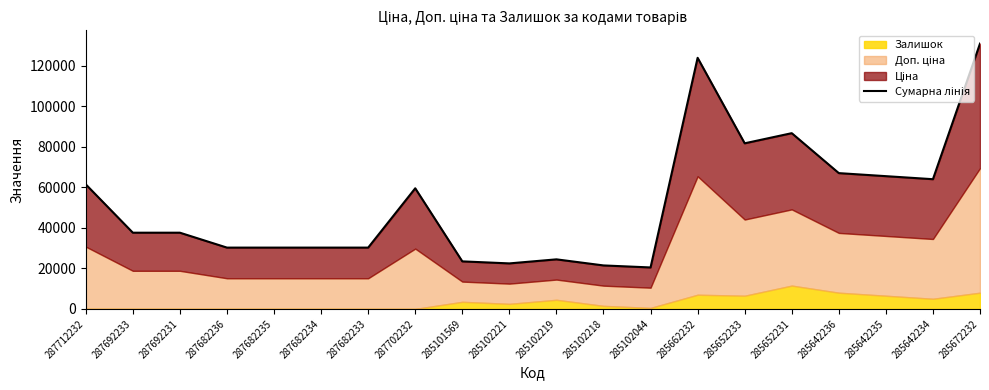

List the labels in order of value, smallest first.

285102044, 285102218, 285102221, 285101569, 285102219, 287682236, 287682235, 287682234, 287682233, 287692233, 287692231, 287702232, 287712232, 285642234, 285642235, 285642236, 285652233, 285652231, 285662232, 285672232